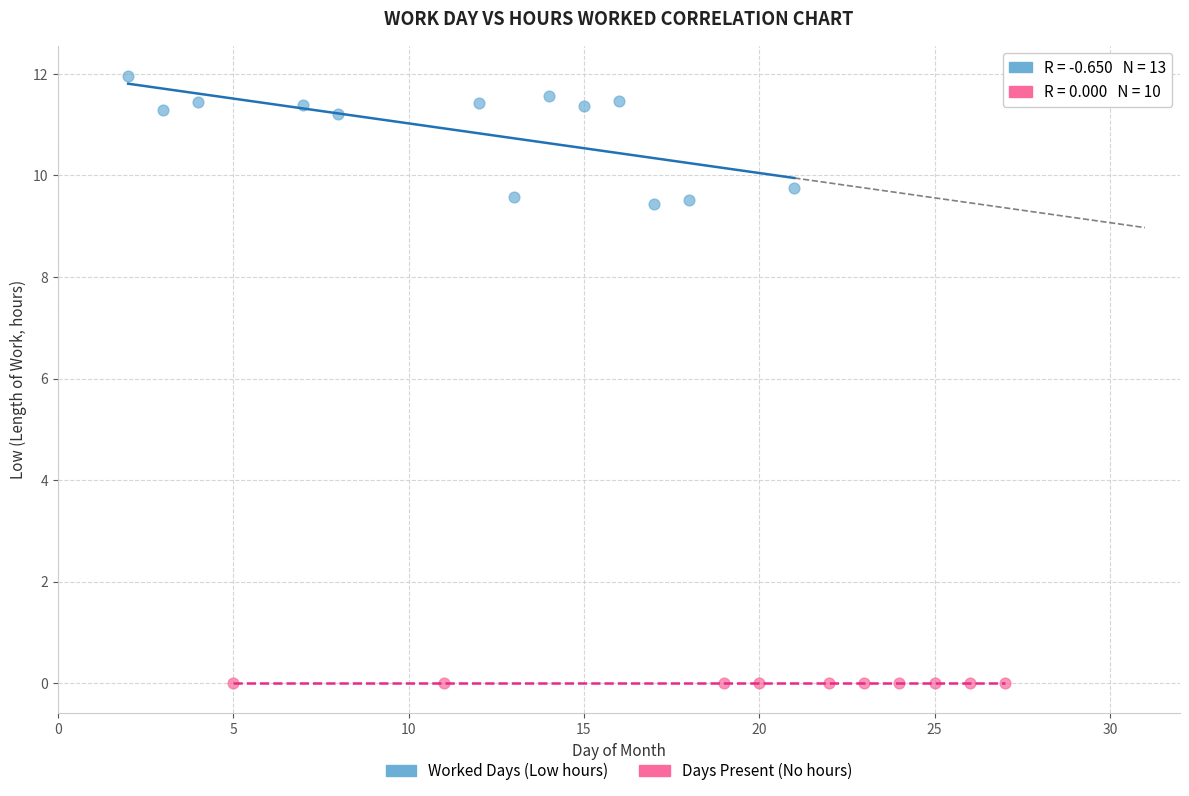

What are all the series names shown in the legend?

Worked Days (Low hours), Days Present (No hours)